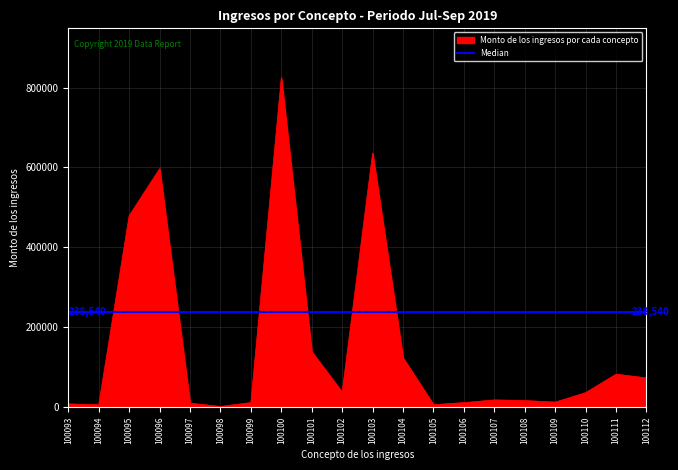

How many points are higher than both their immediate neighbors (excluding endpoints)?

5